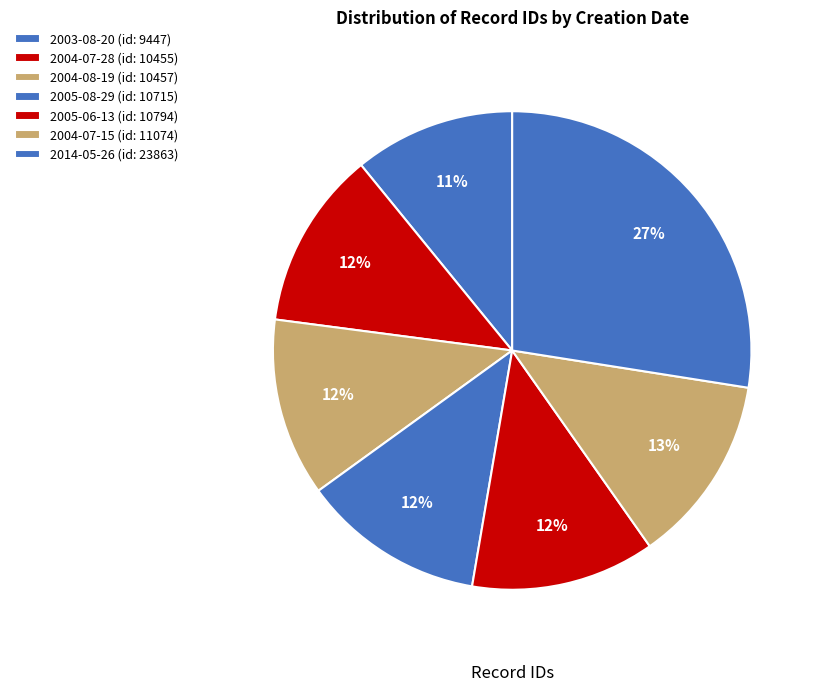

Is there a majority slice in this chart?

No